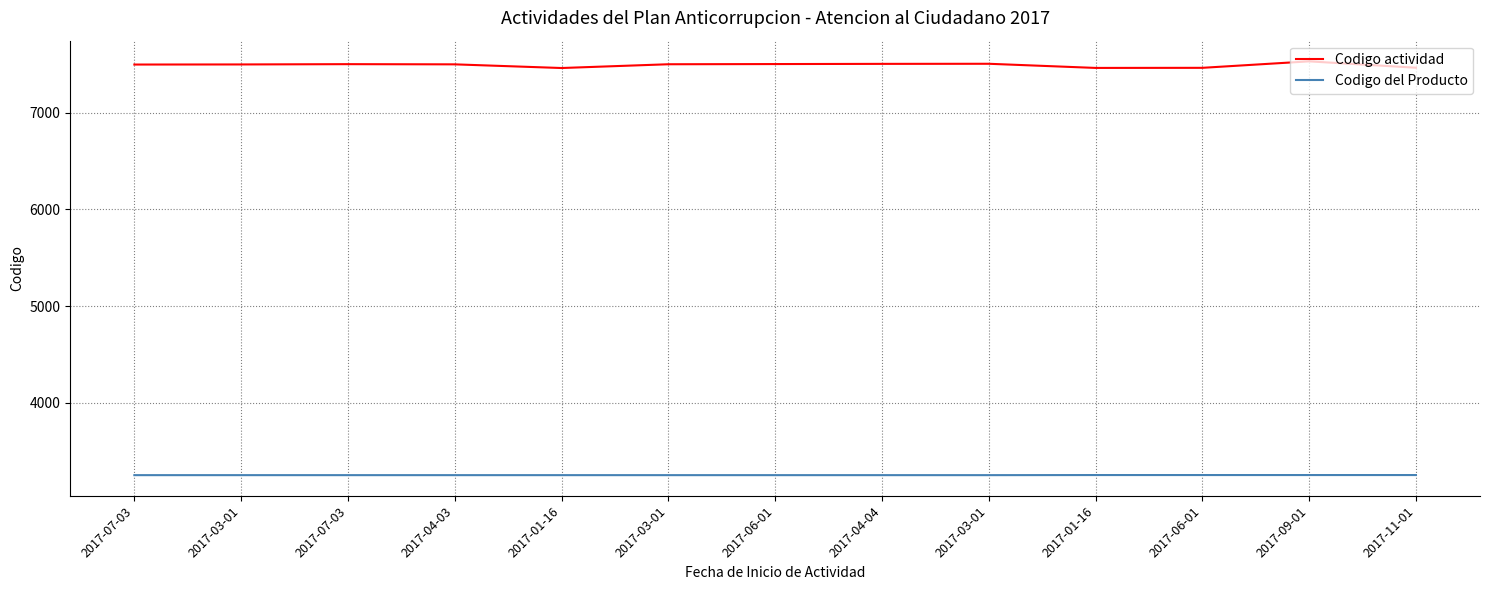

Rank the series by their average value, from highest to lowest.

Codigo actividad, Codigo del Producto